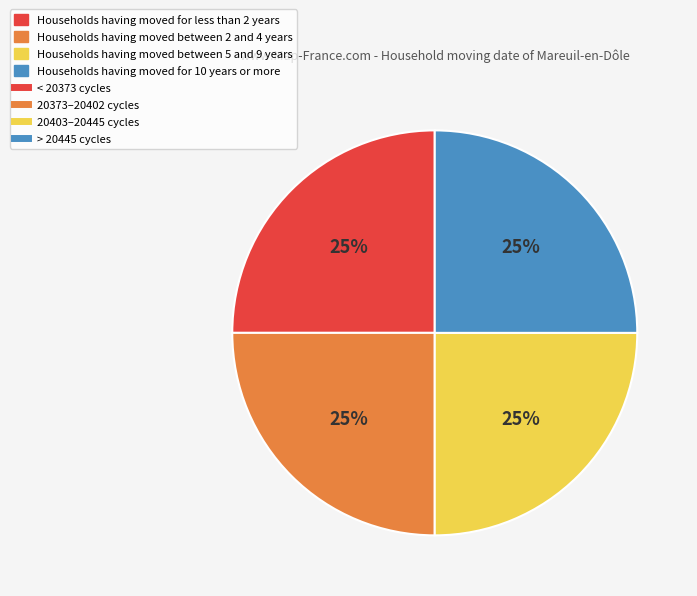

Count the number of slices in the pie.

4